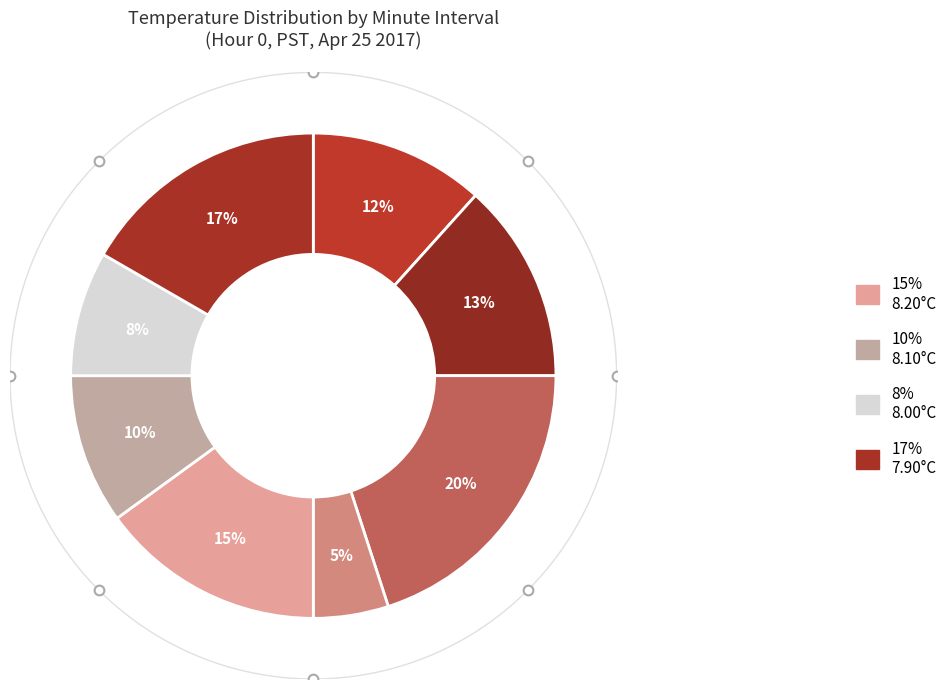

What percentage is the Hour 1 slice, to the nearest percent?

13%